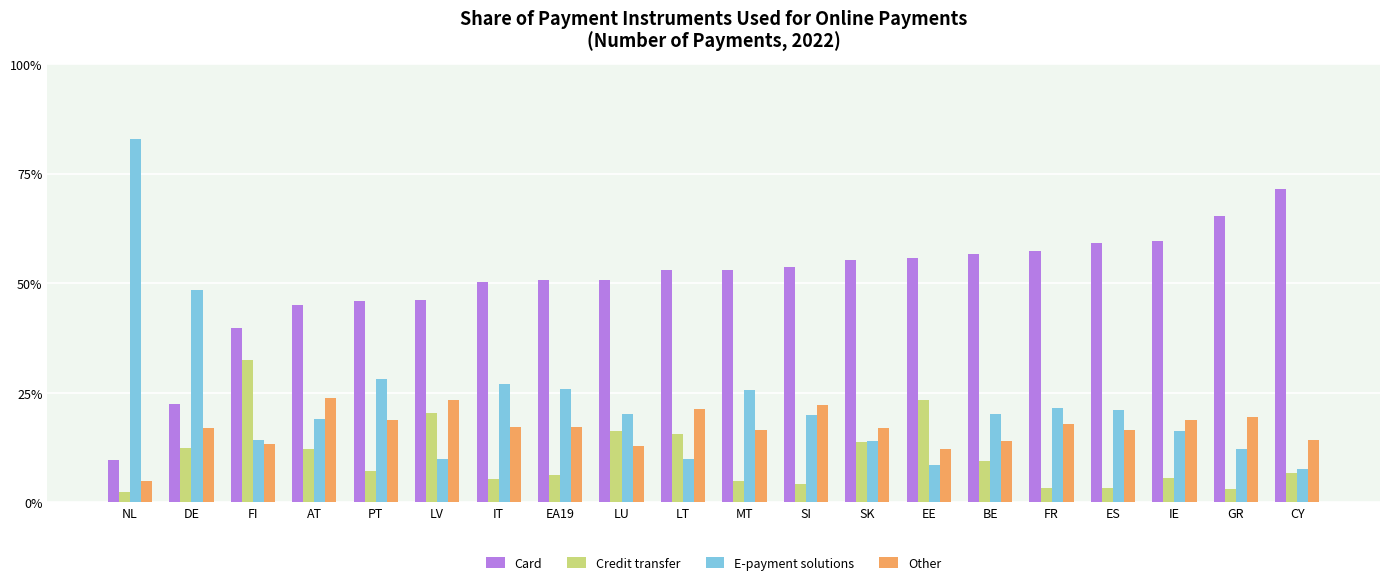

Where is Other nearest to the value 0?

NL